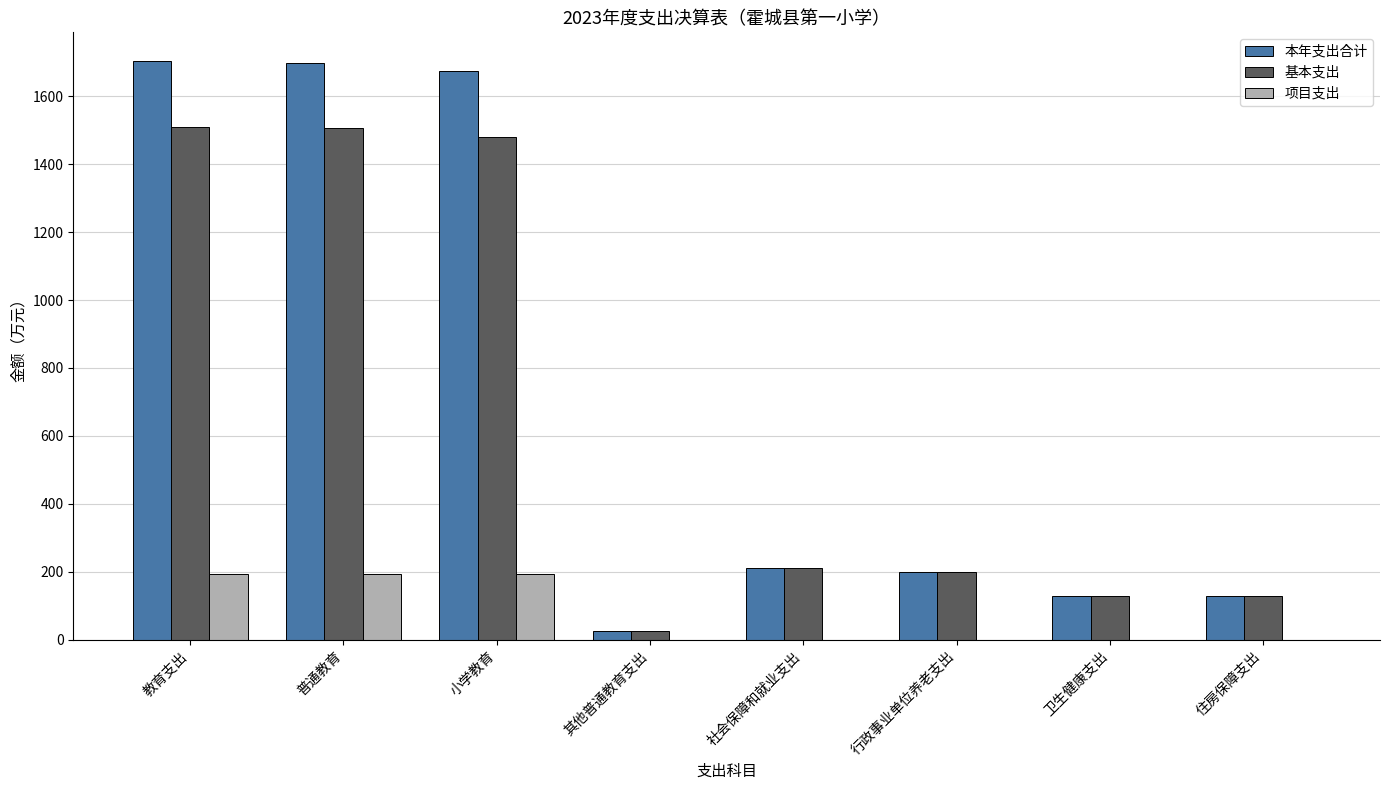

Which series changed the most between 普通教育 and 社会保障和就业支出?

本年支出合计